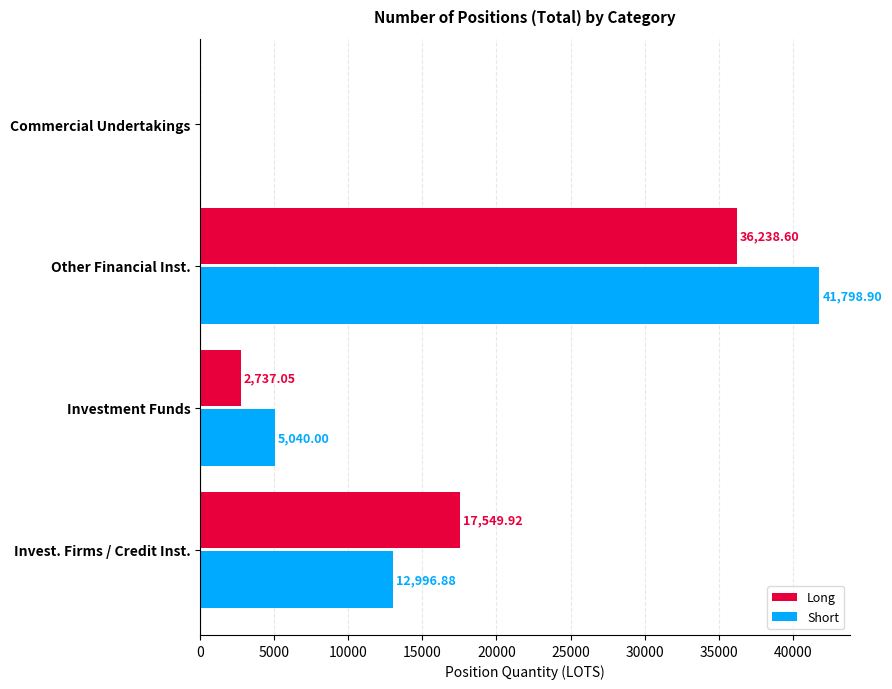

Where is Long nearest to the value 18119?

Invest. Firms / Credit Inst.